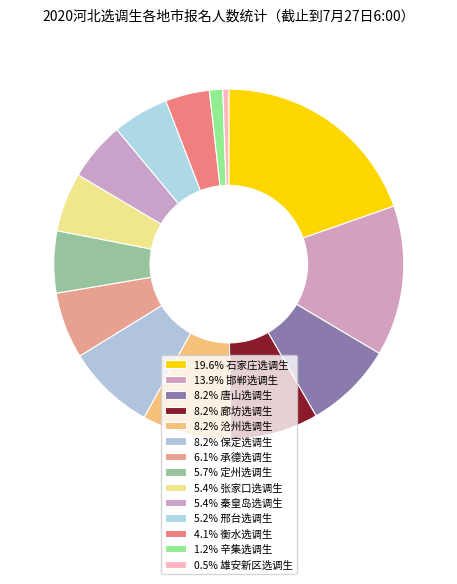

To the nearest percent, what is the average slice percentage?

7%